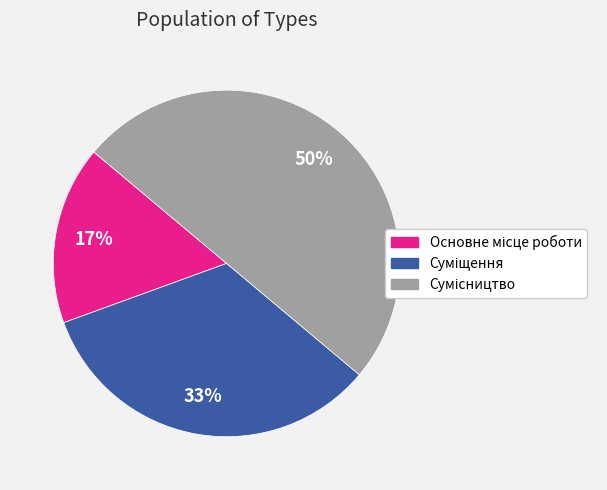

To the nearest percent, what is the difference between the largest and smallest slice percentages?

33%